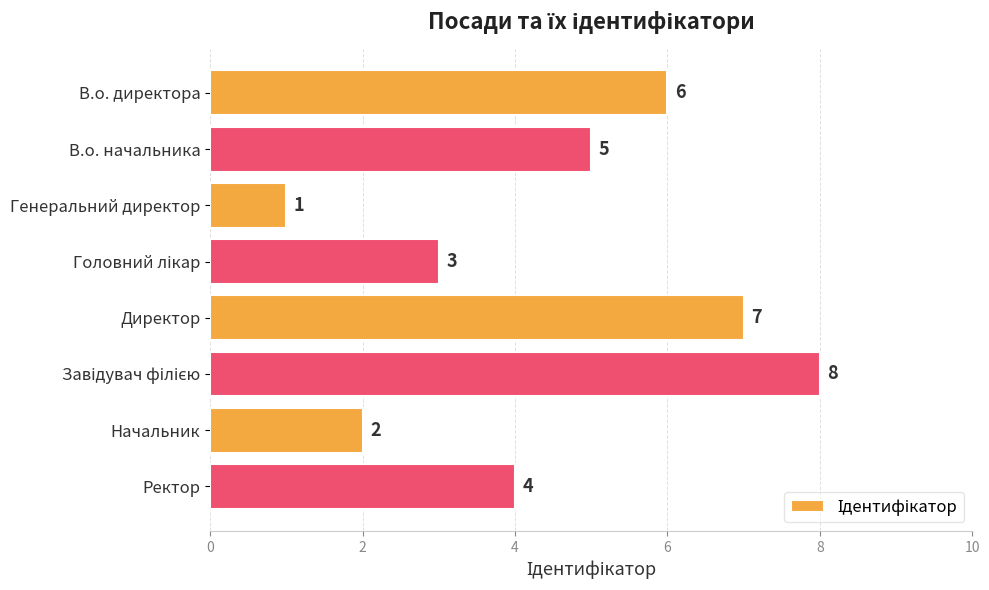

Reading top to bottom, list all the values displayed in this chart.

6	5	1	3	7	8	2	4